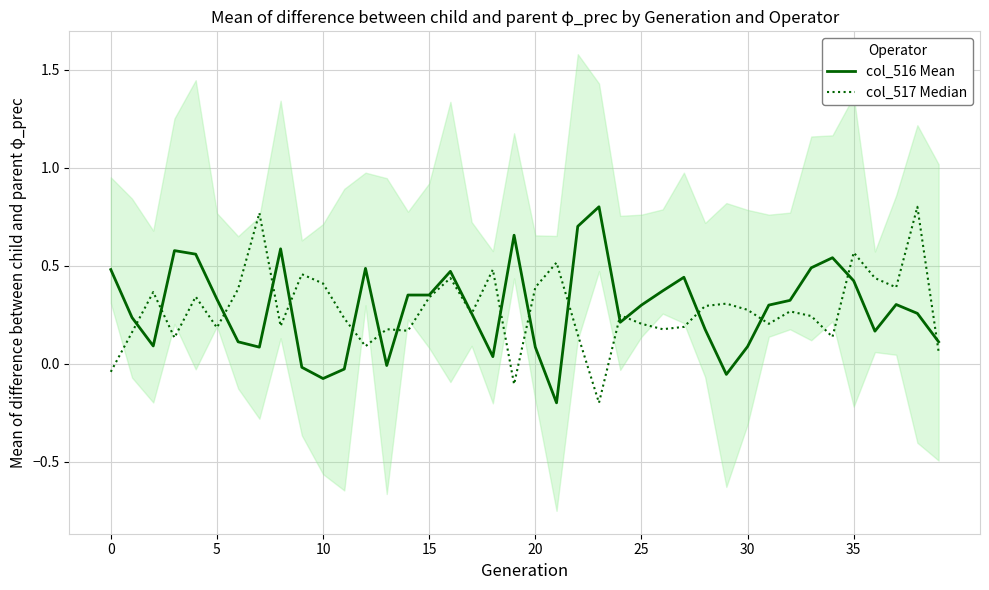

List the series in order of their overall mean, lowest first.

col_517 Median, col_516 Mean